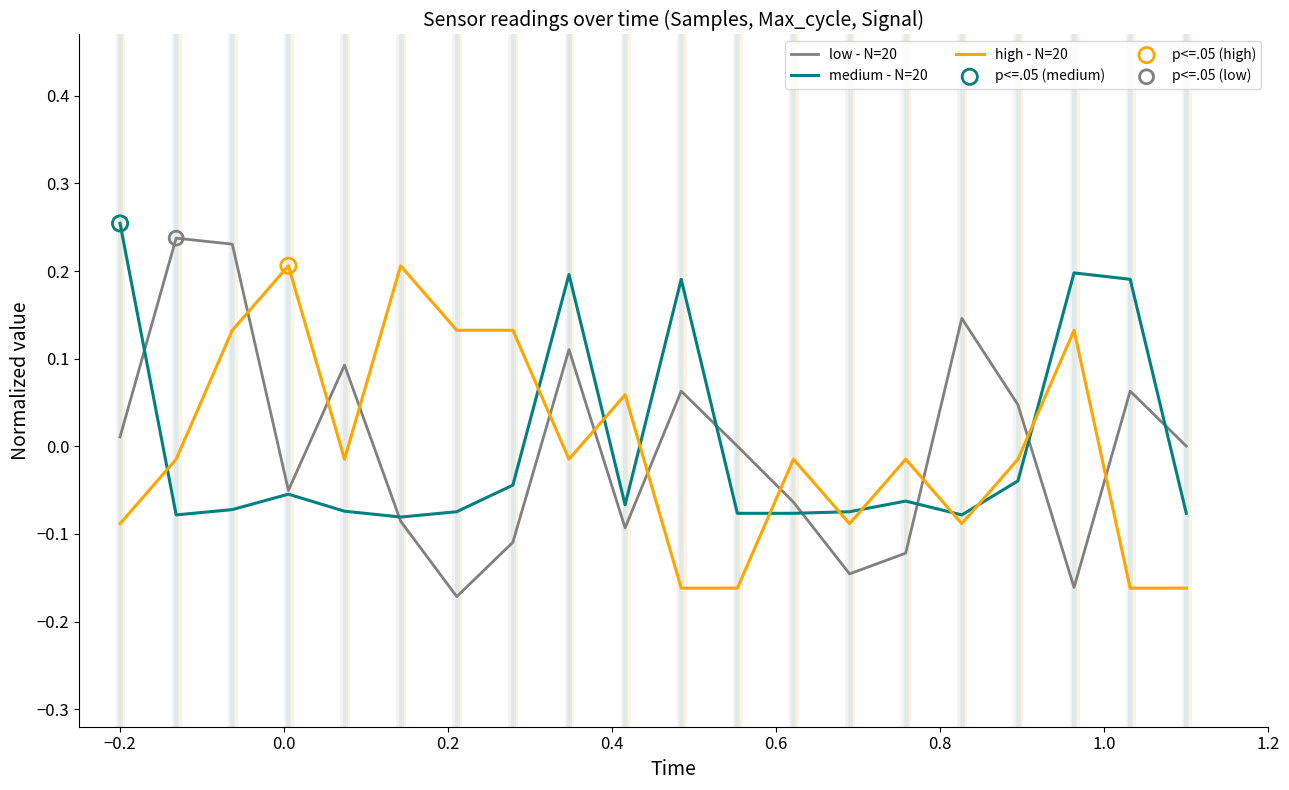

True or false: medium - N=20 and high - N=20 intersect in this chart.

True